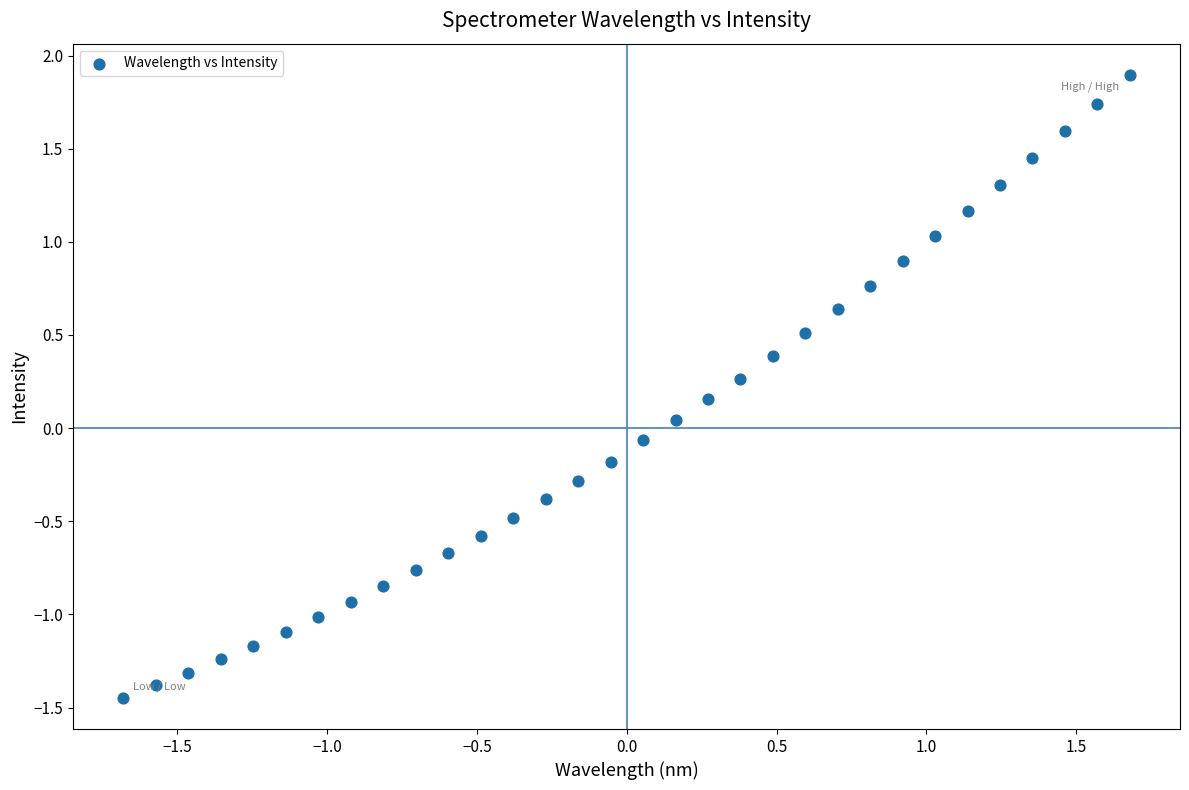

What is the range of Y values (max minus min)?

3.3